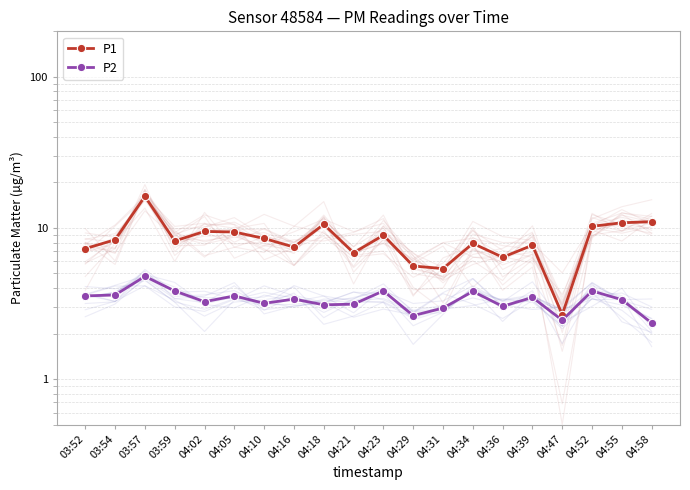

How many data points in P1 are less than 8?

9